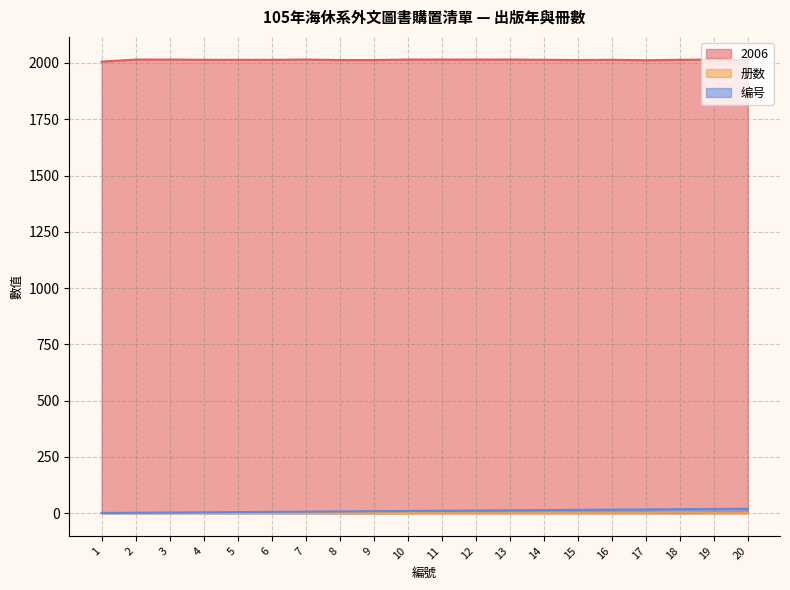

Read the 编号 value at 17, to the nearest 10.

20